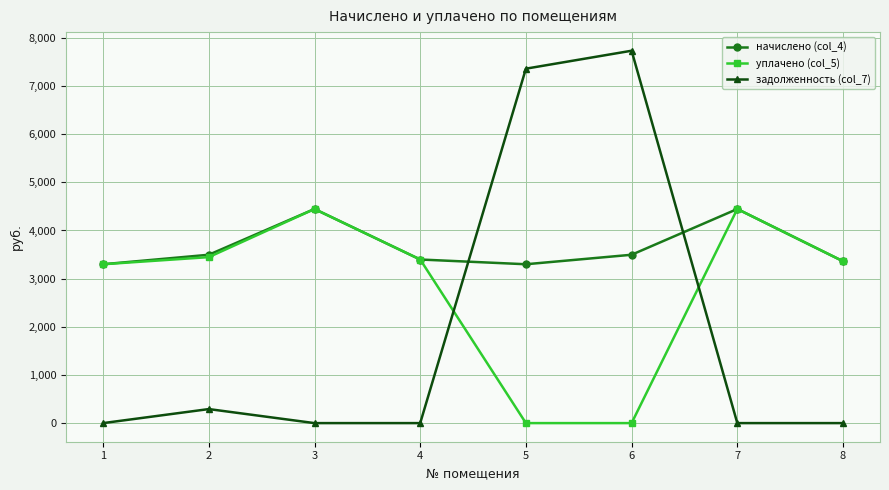

What is the difference between the уплачено (col_5) values at 1 and 8?

62.8